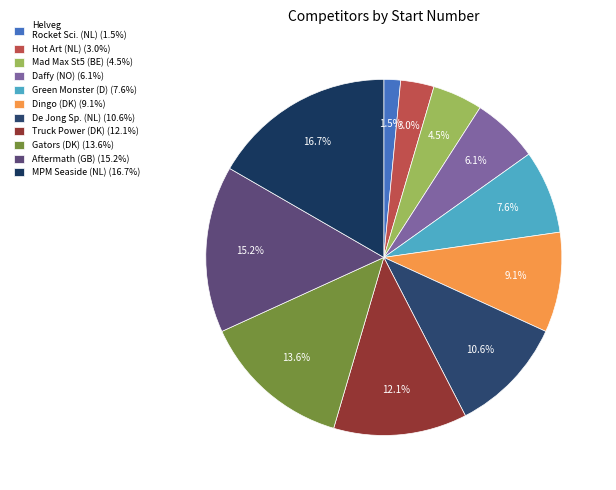

How many segments does this pie chart have?

11